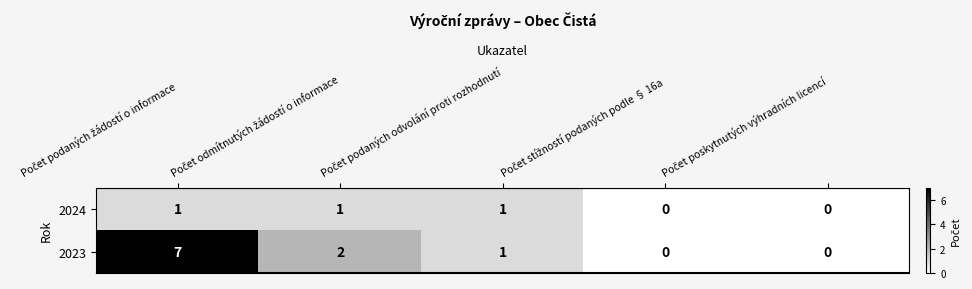

Which series has the largest range (max minus min)?

2023